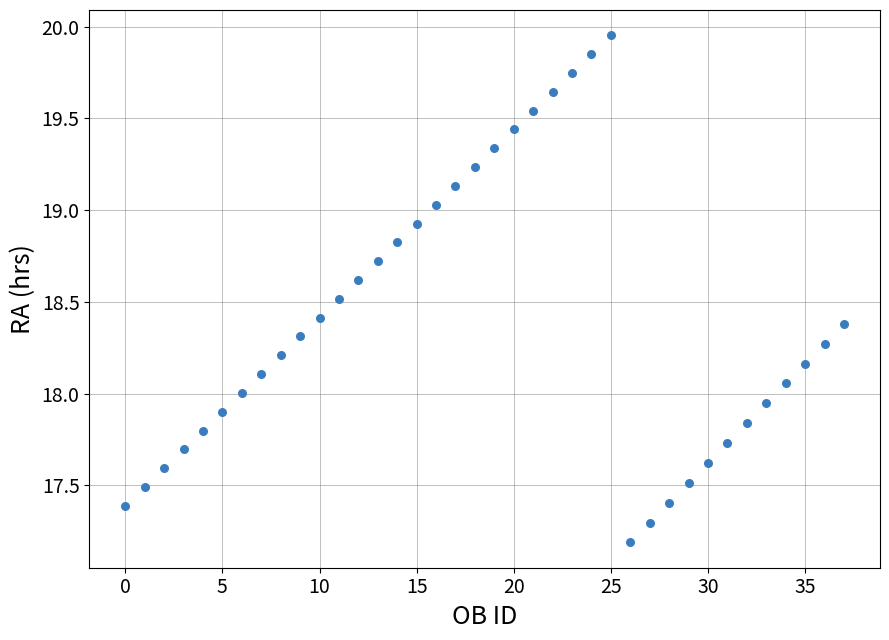

What is the range of Y values (max minus min)?

2.8